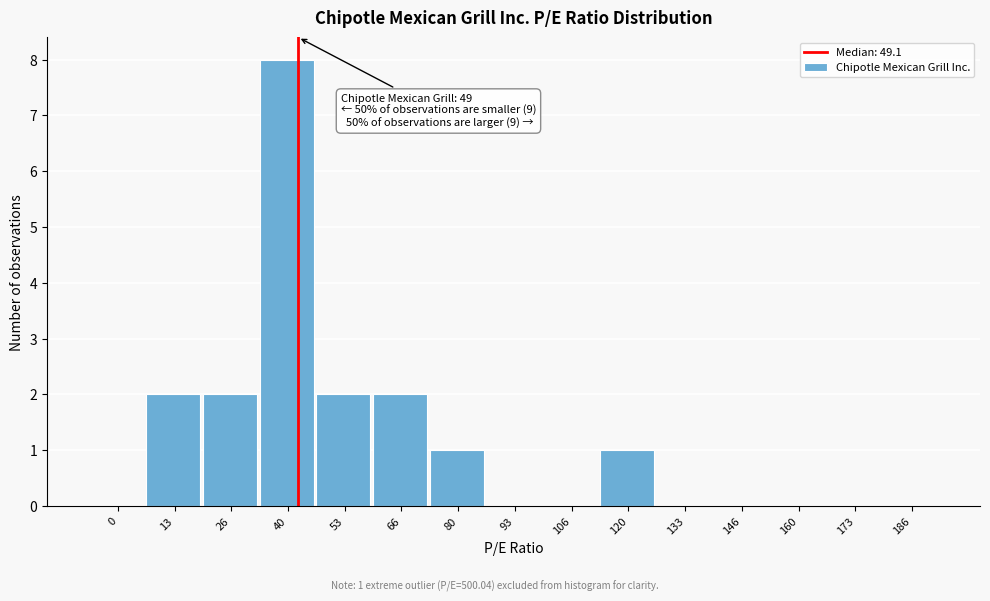

Reading right to left, what are all the values shown in this chart?

186=0	173=0	160=0	146=0	133=0	120=1	106=0	93=0	80=1	66=2	53=2	40=8	26=2	13=2	0=0